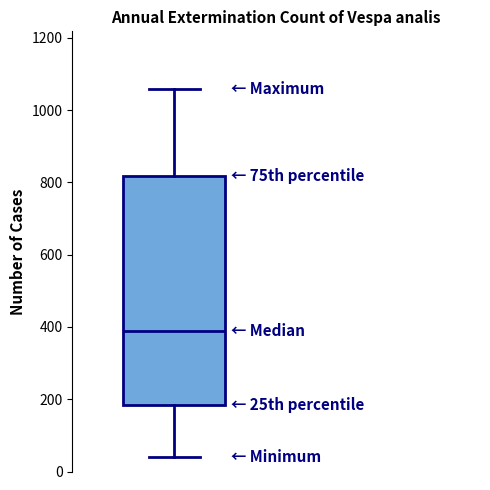

Where does the median line of the box sit on the y-axis? The values are not printed on the chart, so give them approximately, as read against the axis.

400